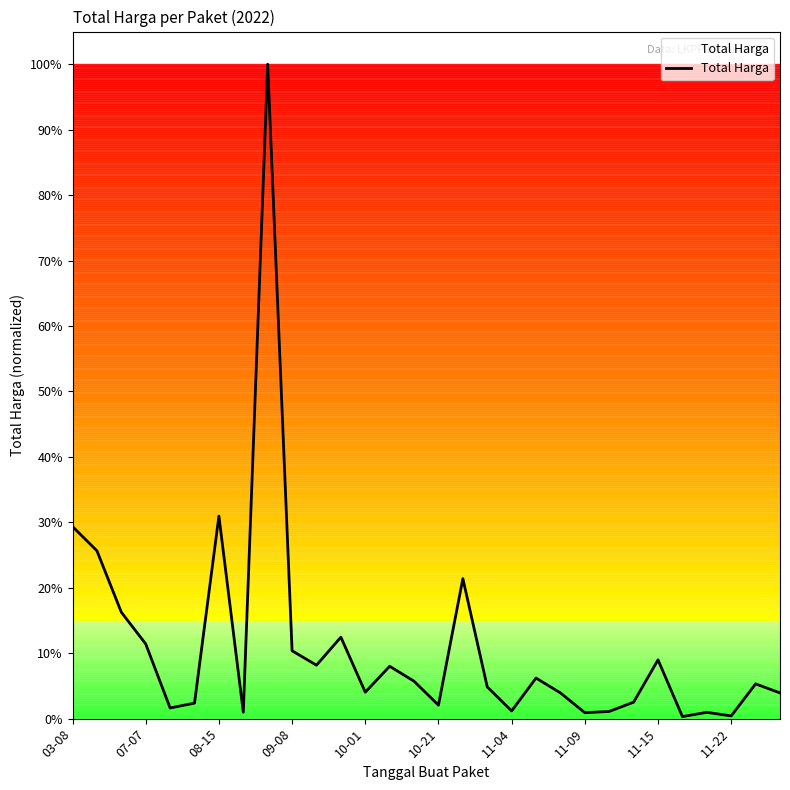

What is the difference between the maximum and minimum values?

1220857000